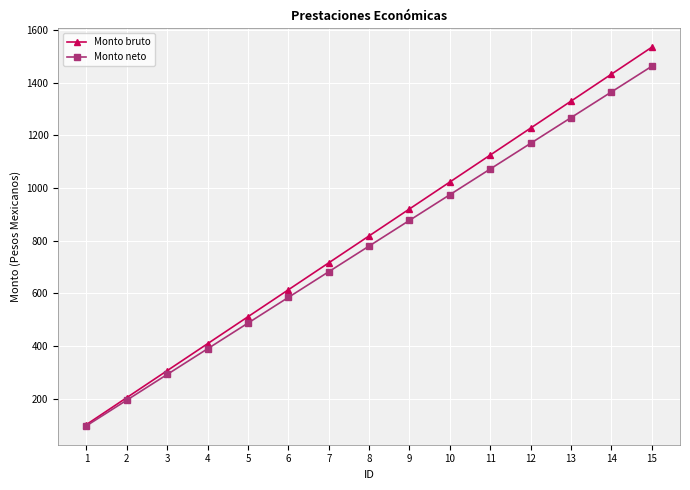

List the series in order of their overall mean, highest first.

Monto bruto, Monto neto